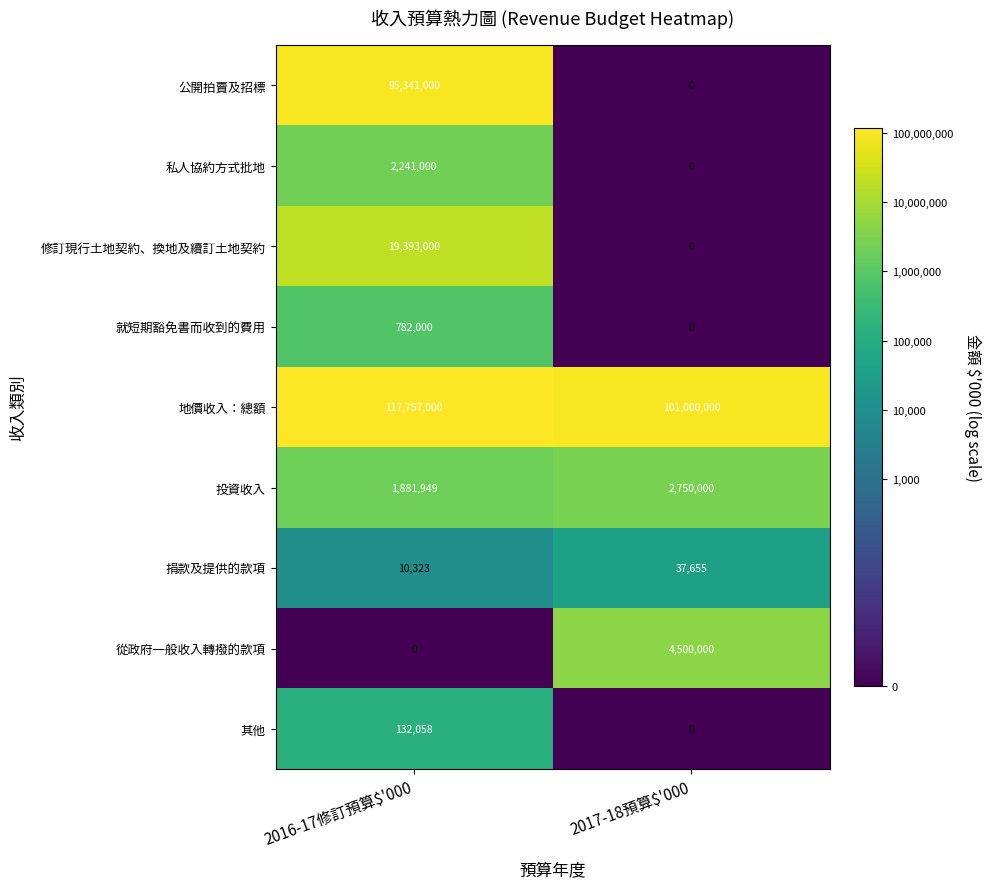

How many data points in 地價收入：總額 are less than 117757000?

1